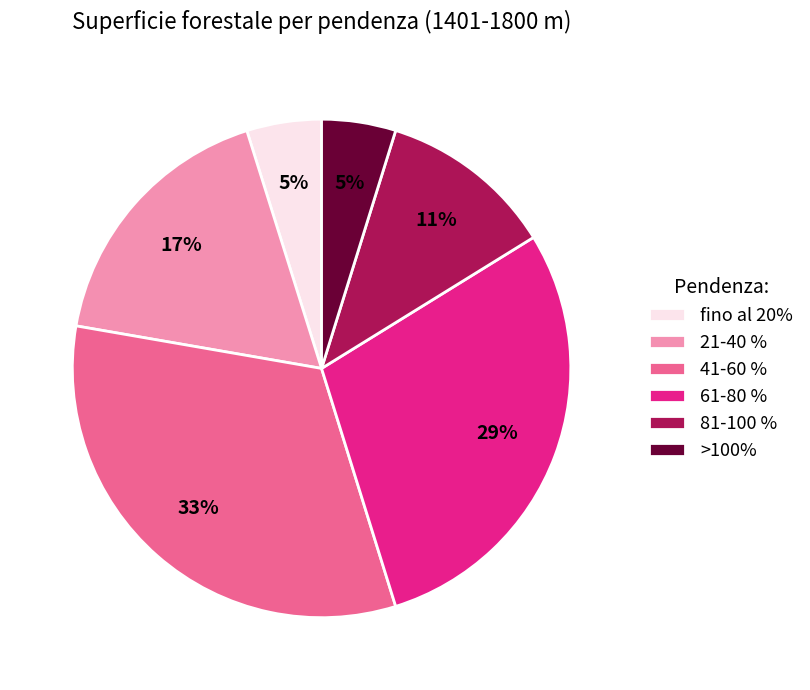

Does 21-40 % account for over 50% of the chart?

No